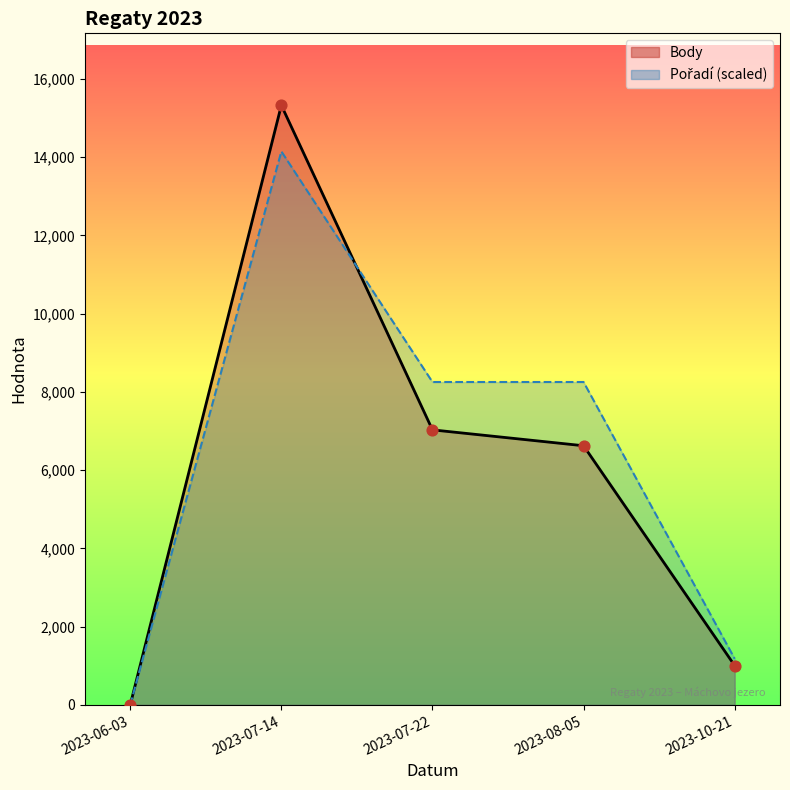

What are all the series names shown in the legend?

Body, Pořadí